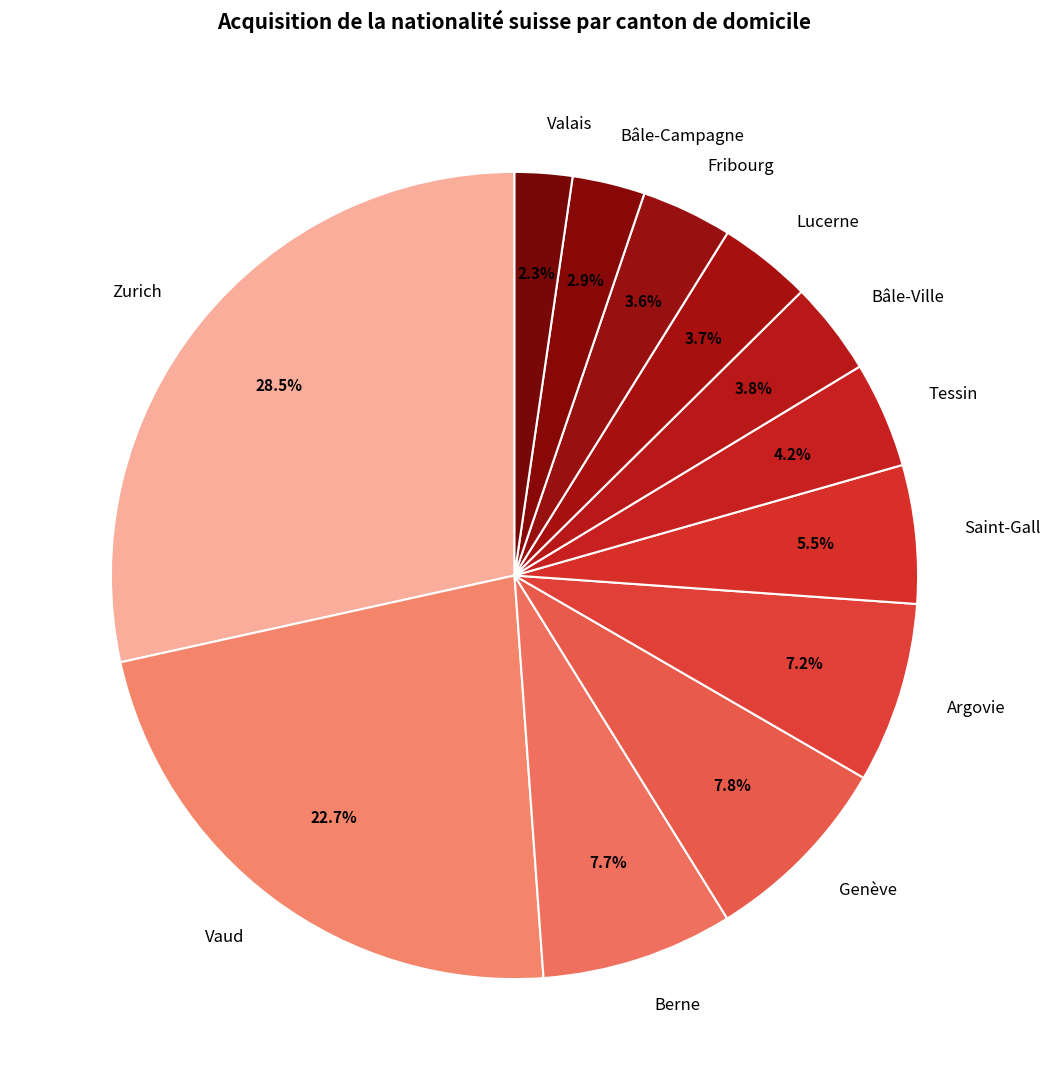

To the nearest percent, what is the combined percentage of Tessin and Bâle-Ville?

8%